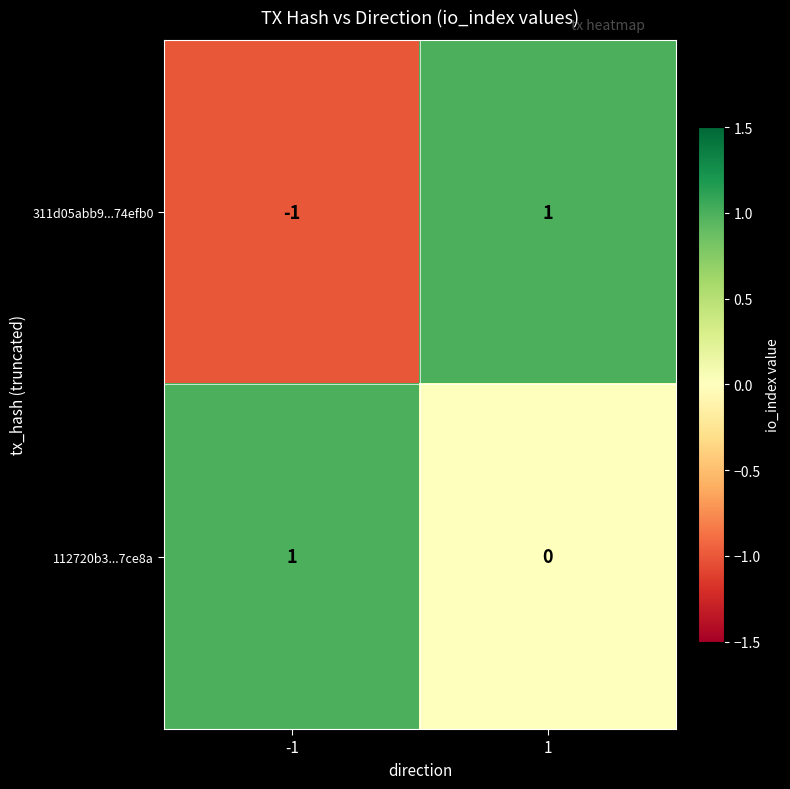

At which category is the sum across all series the highest?

1